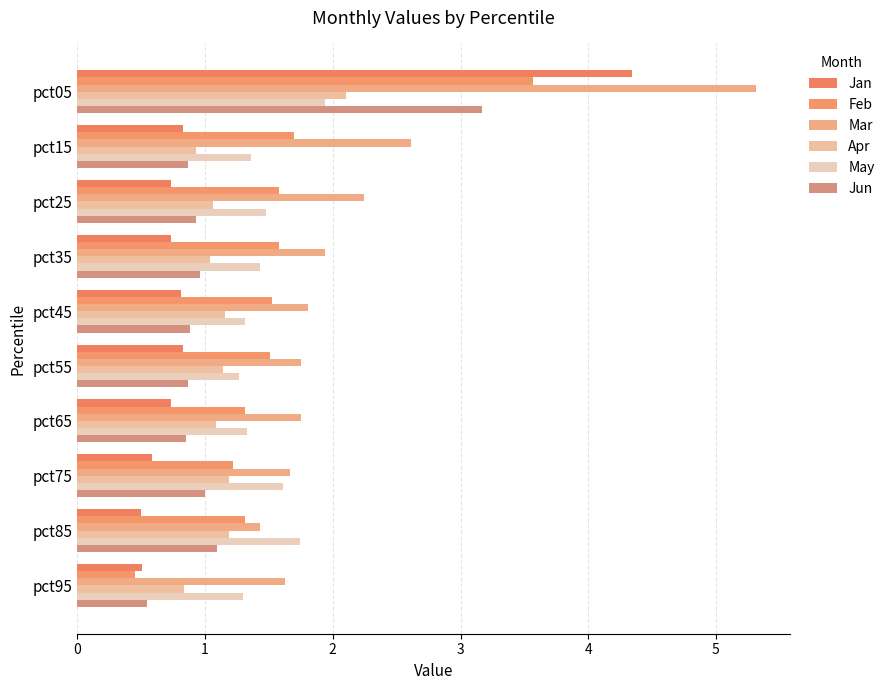

What are all the series names shown in the legend?

Jan, Feb, Mar, Apr, May, Jun